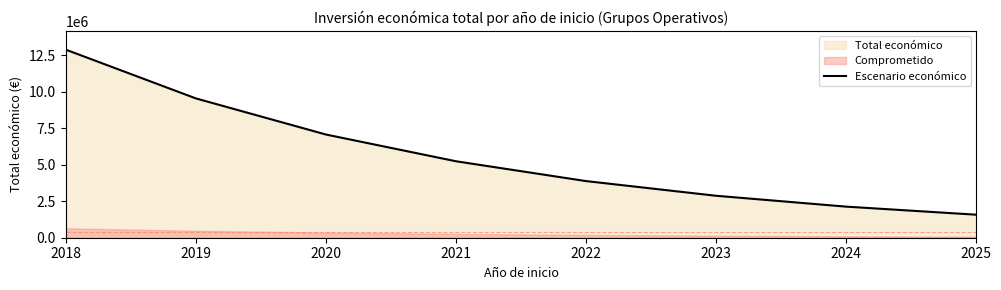

The chart shows a value of 4690415.5 at 2020. True or false?

False